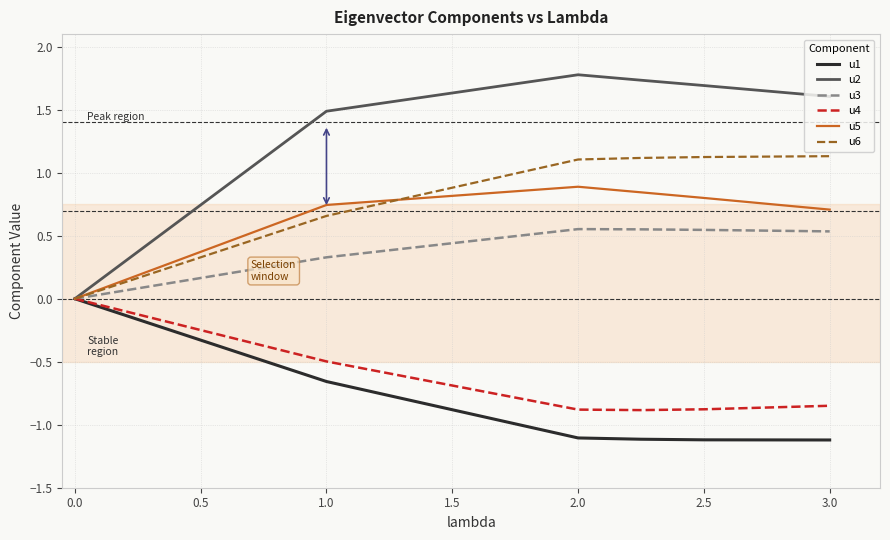

Which series has the largest total across all categories?

u2